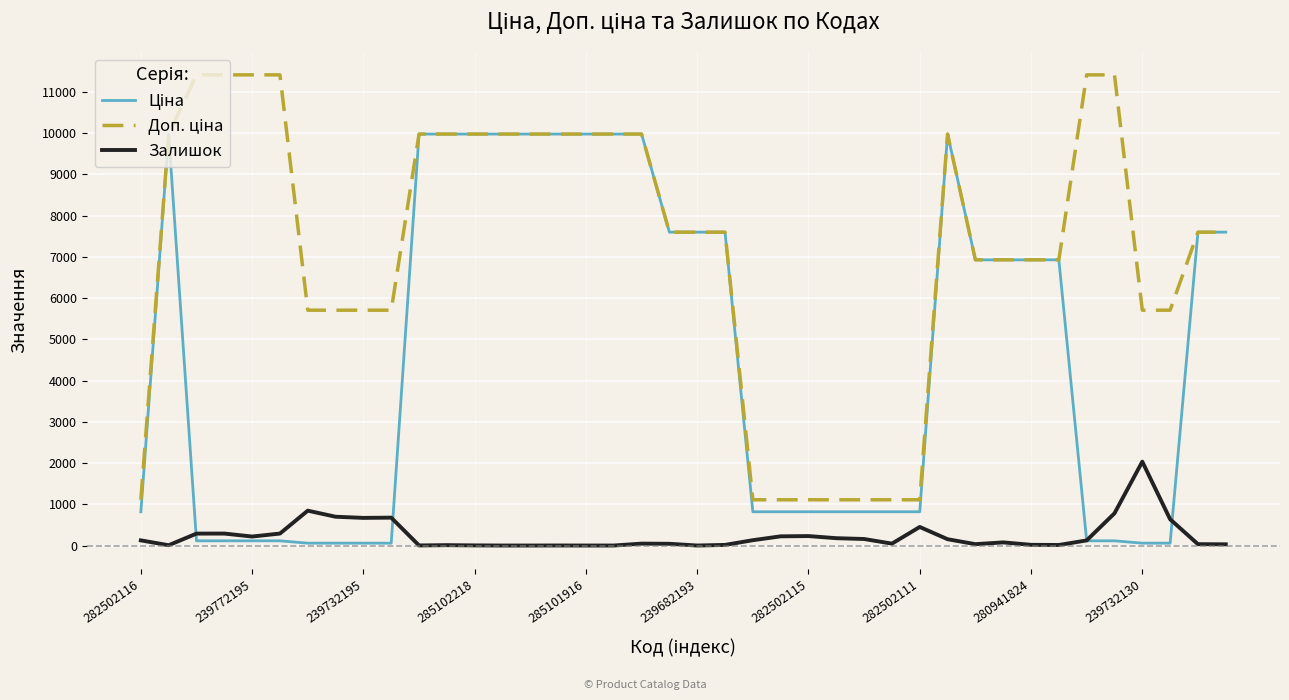

Does the chart have visible grid lines?

Yes